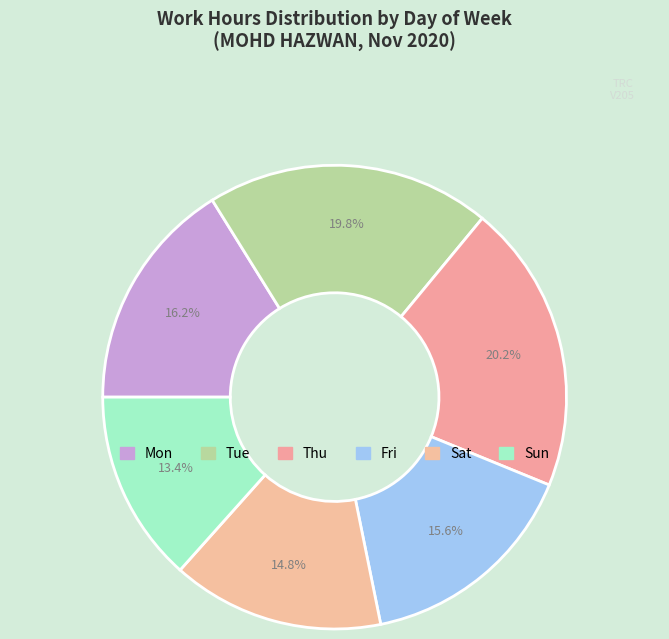

Count the number of slices in the pie.

6